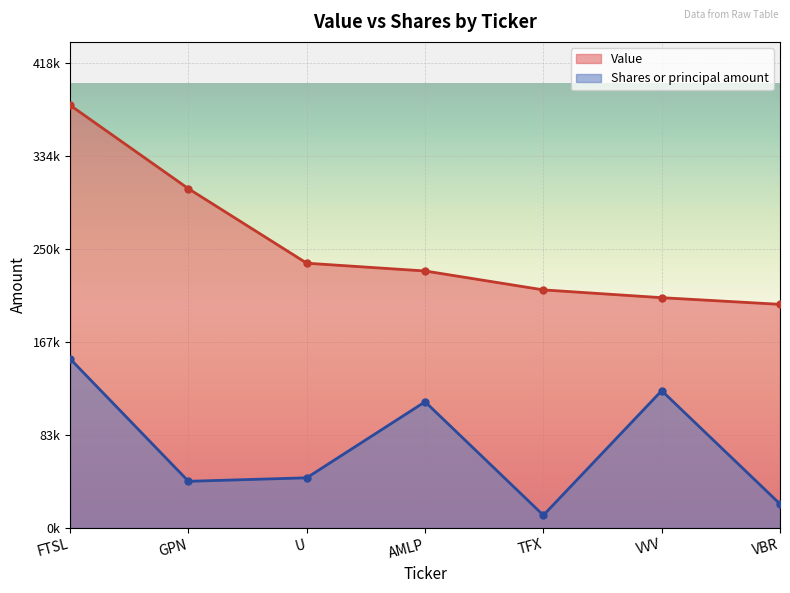

Between AMLP and VBR, which is larger?

AMLP